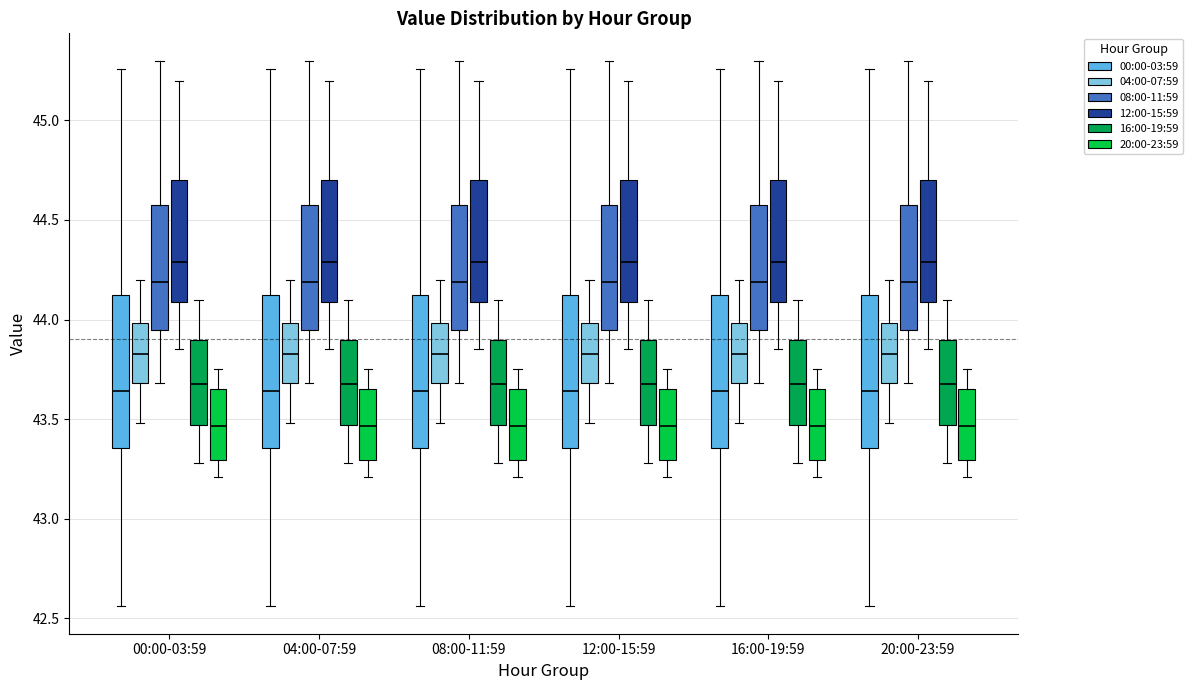

Where does the lower whisker of the box for 00:00-03:59 (04:00-07:59) end on the y-axis? The values are not printed on the chart, so give them approximately, as read against the axis.

43.50